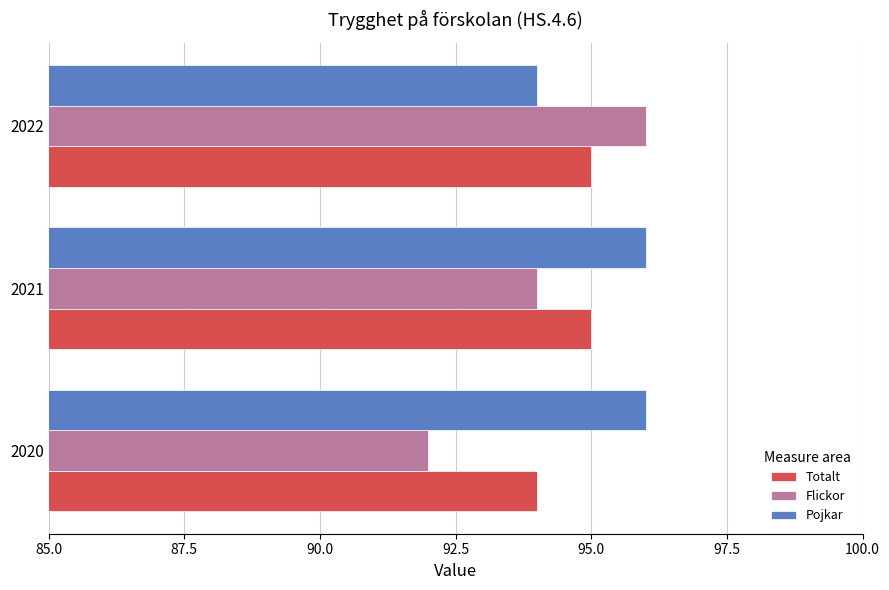

Rank the categories by Flickor value from lowest to highest.

2020, 2021, 2022